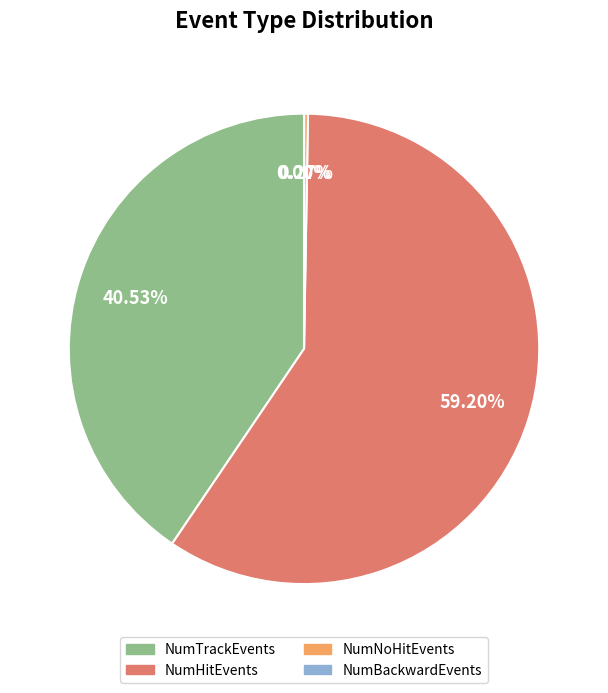

What is the largest slice in the pie chart?

NumHitEvents